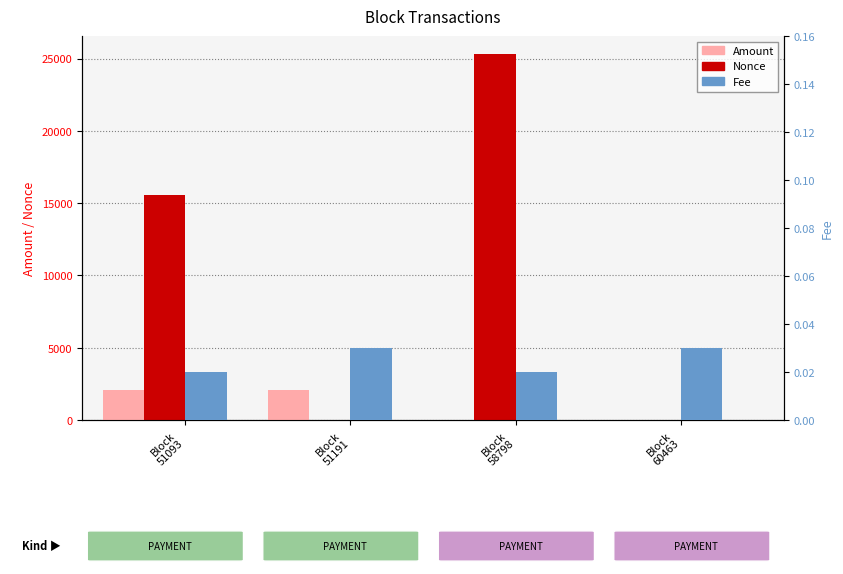

What is the spread (max minus min) of values at Block
51191?

2102.1